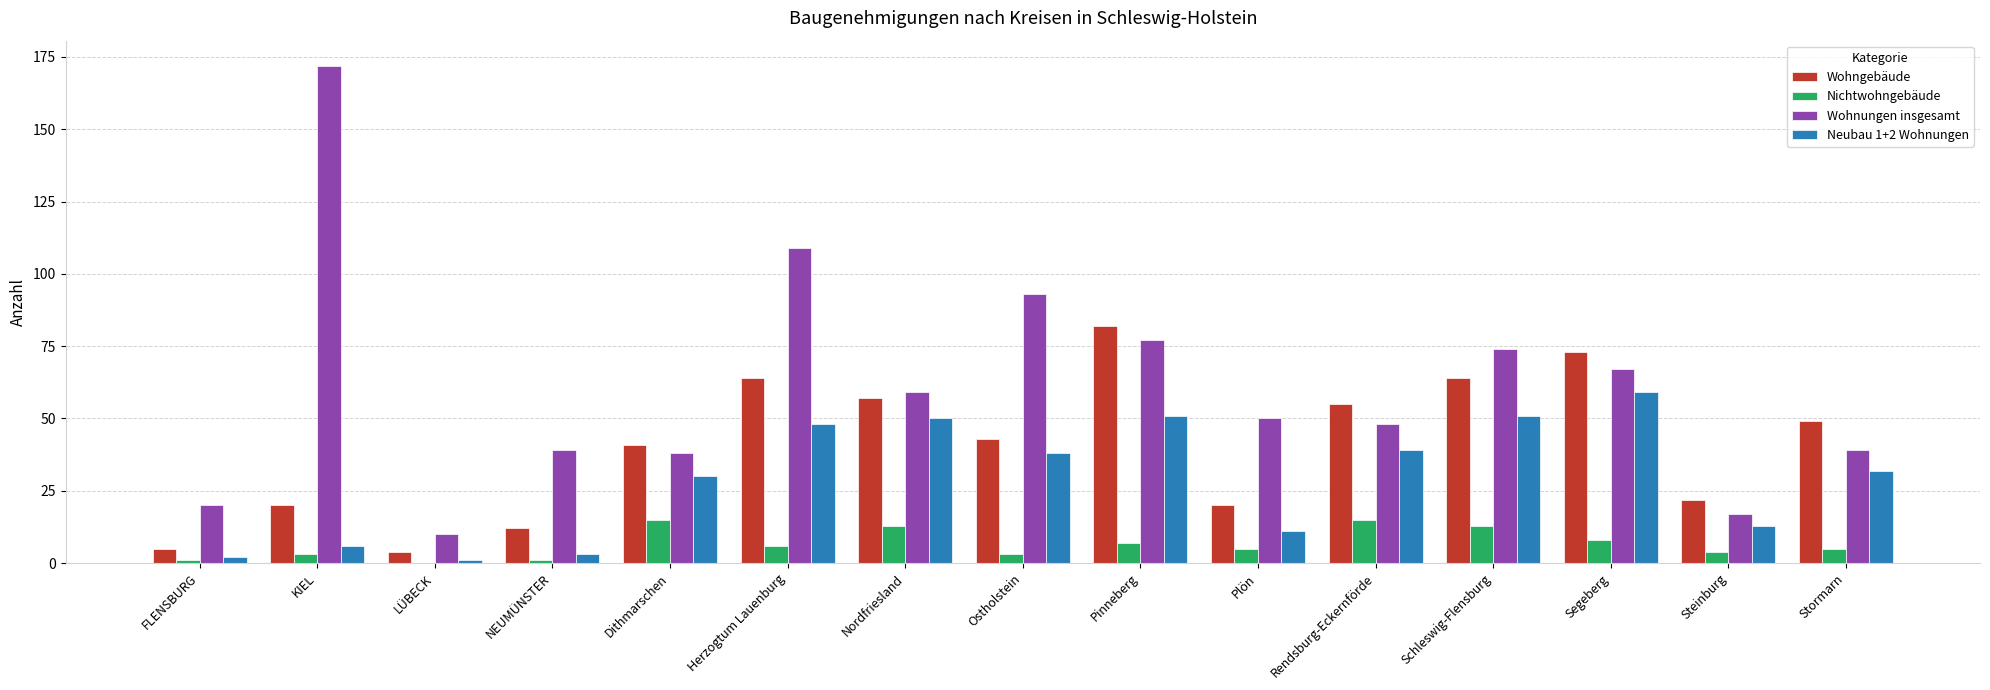

Reading right to left, list all the values displayed in this chart.

Wohngebäude: Stormarn=49	Steinburg=22	Segeberg=73	Schleswig-Flensburg=64	Rendsburg-Eckernförde=55	Plön=20	Pinneberg=82	Ostholstein=43	Nordfriesland=57	Herzogtum Lauenburg=64	Dithmarschen=41	NEUMÜNSTER=12	LÜBECK=4	KIEL=20	FLENSBURG=5
Nichtwohngebäude: Stormarn=5	Steinburg=4	Segeberg=8	Schleswig-Flensburg=13	Rendsburg-Eckernförde=15	Plön=5	Pinneberg=7	Ostholstein=3	Nordfriesland=13	Herzogtum Lauenburg=6	Dithmarschen=15	NEUMÜNSTER=1	LÜBECK=0	KIEL=3	FLENSBURG=1
Wohnungen insgesamt: Stormarn=39	Steinburg=17	Segeberg=67	Schleswig-Flensburg=74	Rendsburg-Eckernförde=48	Plön=50	Pinneberg=77	Ostholstein=93	Nordfriesland=59	Herzogtum Lauenburg=109	Dithmarschen=38	NEUMÜNSTER=39	LÜBECK=10	KIEL=172	FLENSBURG=20
Neubau 1+2 Wohnungen: Stormarn=32	Steinburg=13	Segeberg=59	Schleswig-Flensburg=51	Rendsburg-Eckernförde=39	Plön=11	Pinneberg=51	Ostholstein=38	Nordfriesland=50	Herzogtum Lauenburg=48	Dithmarschen=30	NEUMÜNSTER=3	LÜBECK=1	KIEL=6	FLENSBURG=2